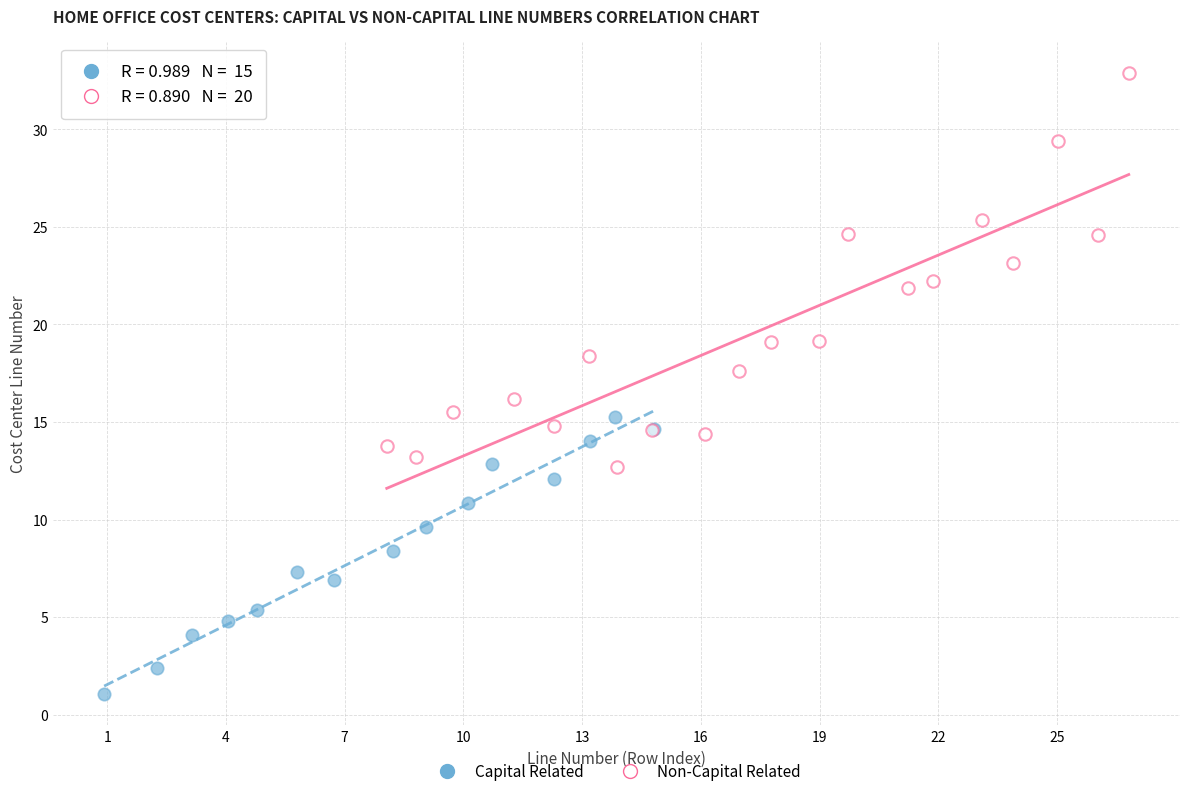

Which series has the widest spread of Y values?

Non-Capital Related